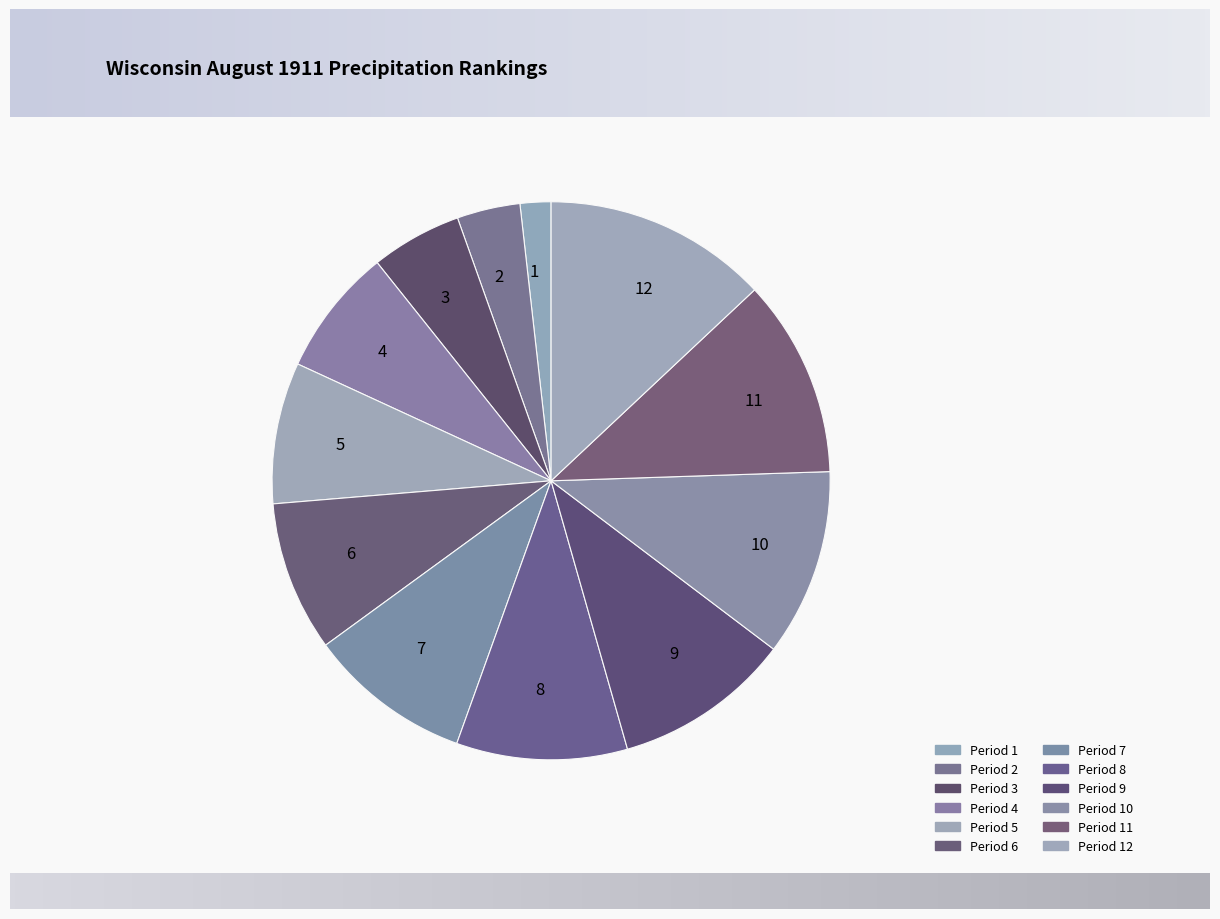

Approximately how many times larger is the value at 11 compared to 9?

1.1